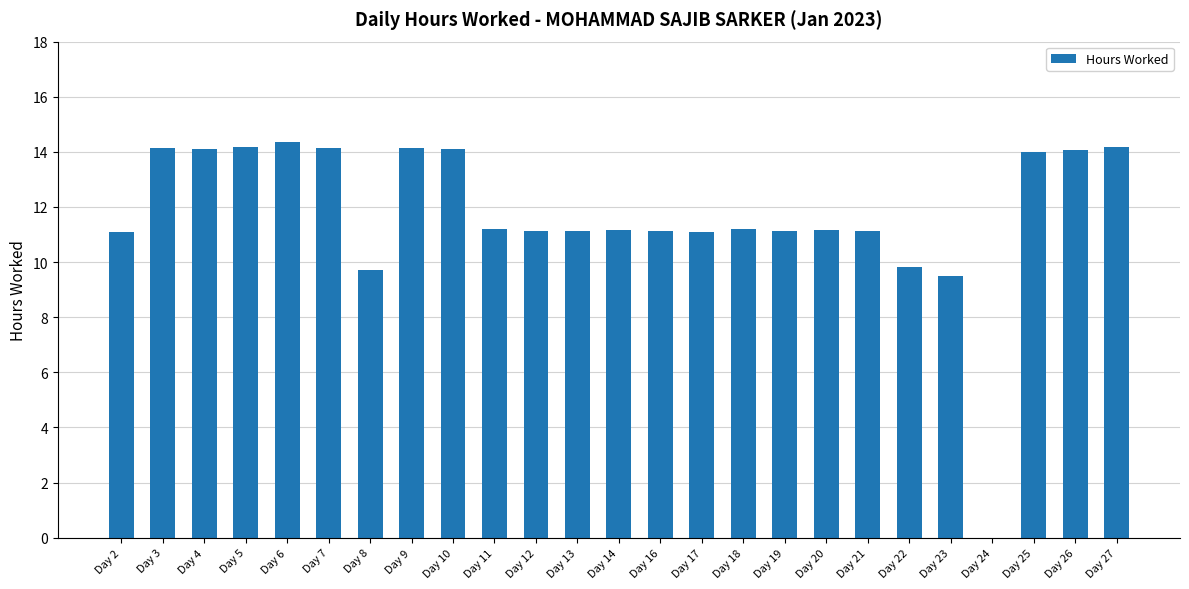

What is the sum of all values?

292.9